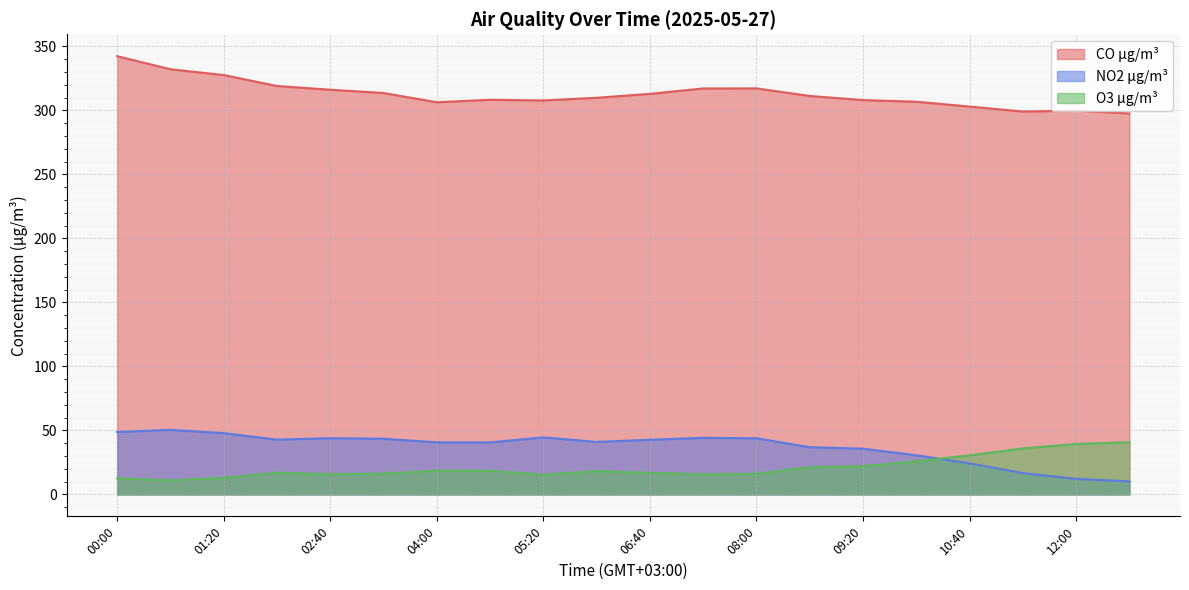

Reading left to right, extract all data points from this chart.

CO µg/m³: 342.4	332.2	327.6	319.1	316.2	313.6	306.4	308.3	307.8	309.9	312.9	317.2	317.2	311.3	308.1	306.8	303.0	299.1	299.9	297.6
NO2 µg/m³: 48.8	50.5	47.9	42.8	43.9	43.5	40.7	40.6	44.6	41.0	42.7	44.2	43.9	36.9	35.8	30.6	24.3	16.7	12.1	10.2
O3 µg/m³: 12.6	11.0	13.0	16.9	15.8	16.3	18.5	18.5	15.4	18.2	16.9	15.8	16.0	21.4	22.1	26.0	30.5	35.9	39.4	40.8